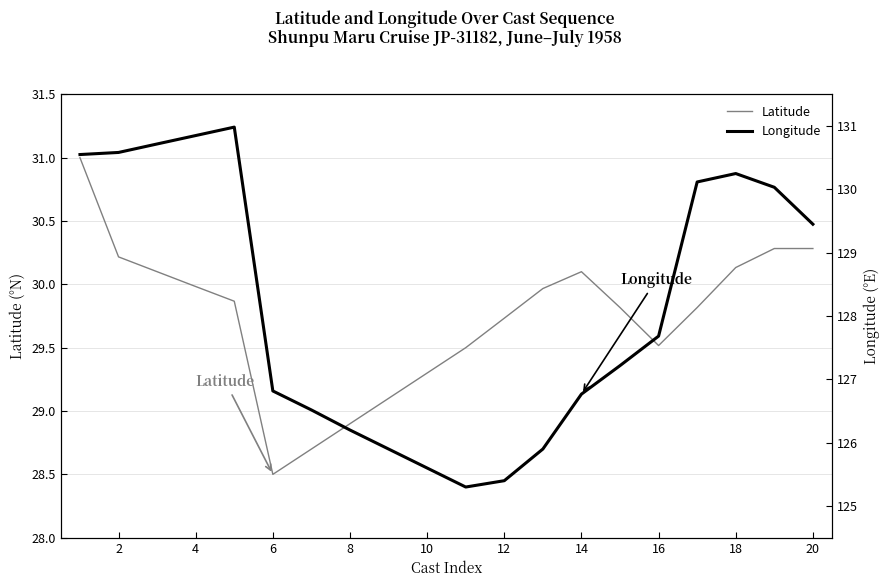

True or false: Longitude has more than 2 interior local peaks.

False